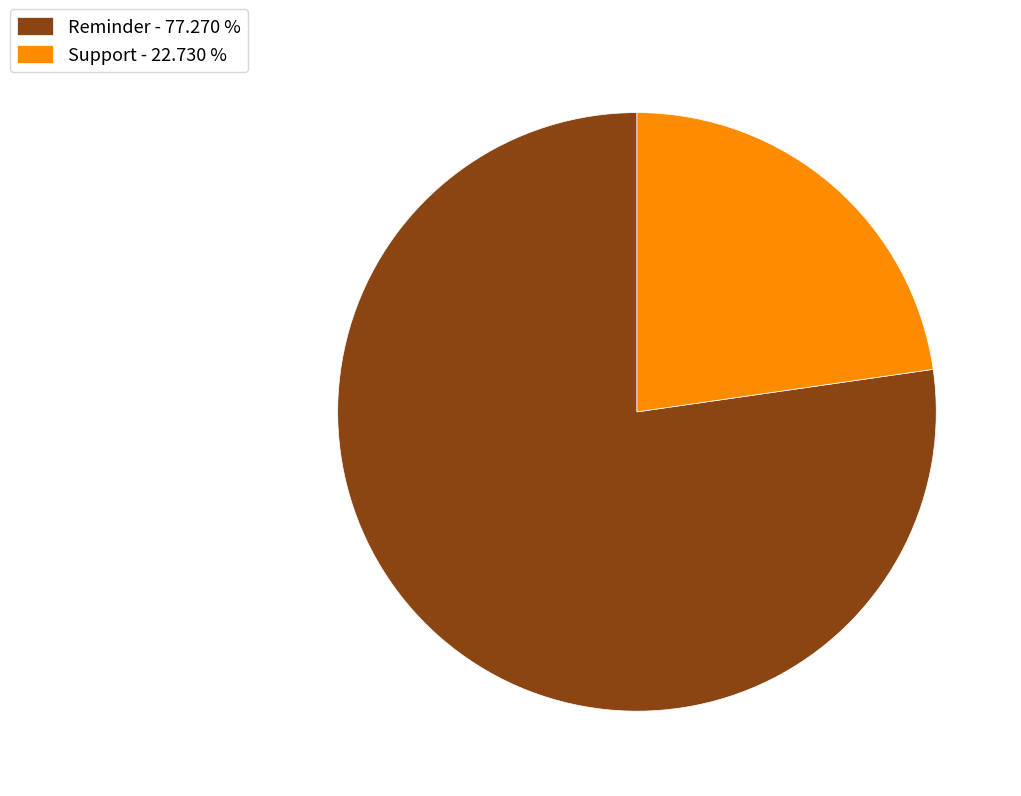

Is the sum of Support - 22.730 % and Reminder - 77.270 % greater than half?

Yes